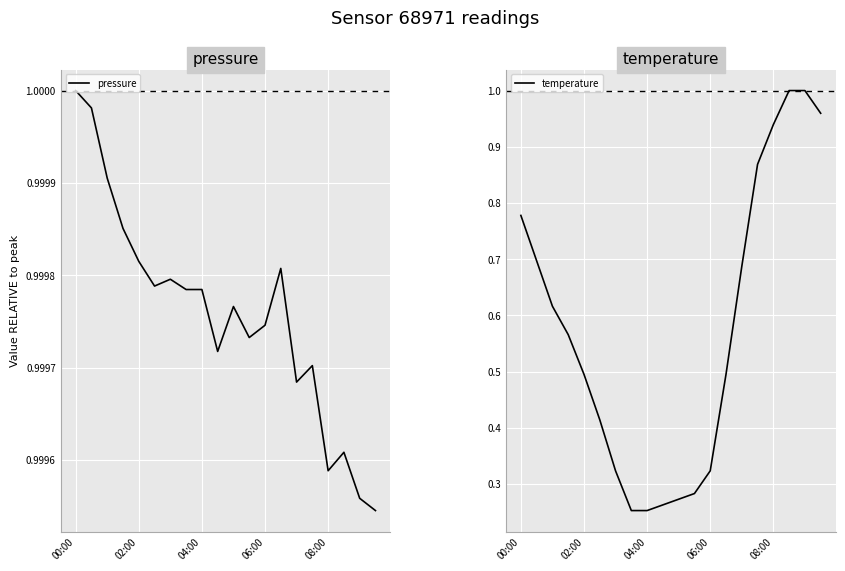

Rank the series by their average value, from highest to lowest.

pressure, temperature